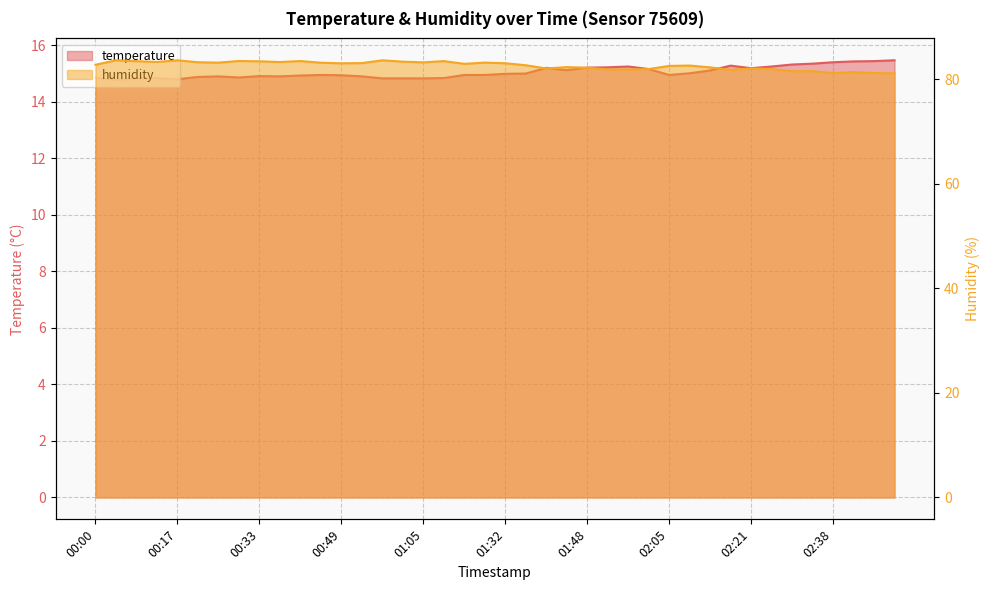

Where is the first local minimum for temperature?

00:04